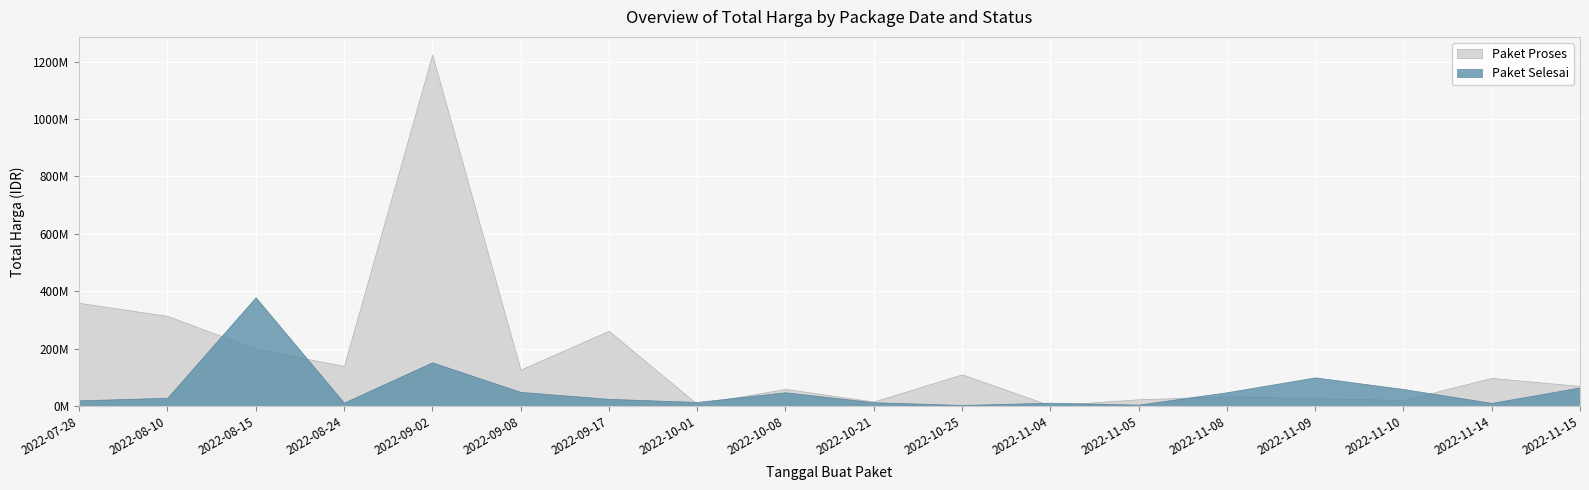

At 2022-10-08, list the series in order from largest to smallest.

Paket Proses, Paket Selesai